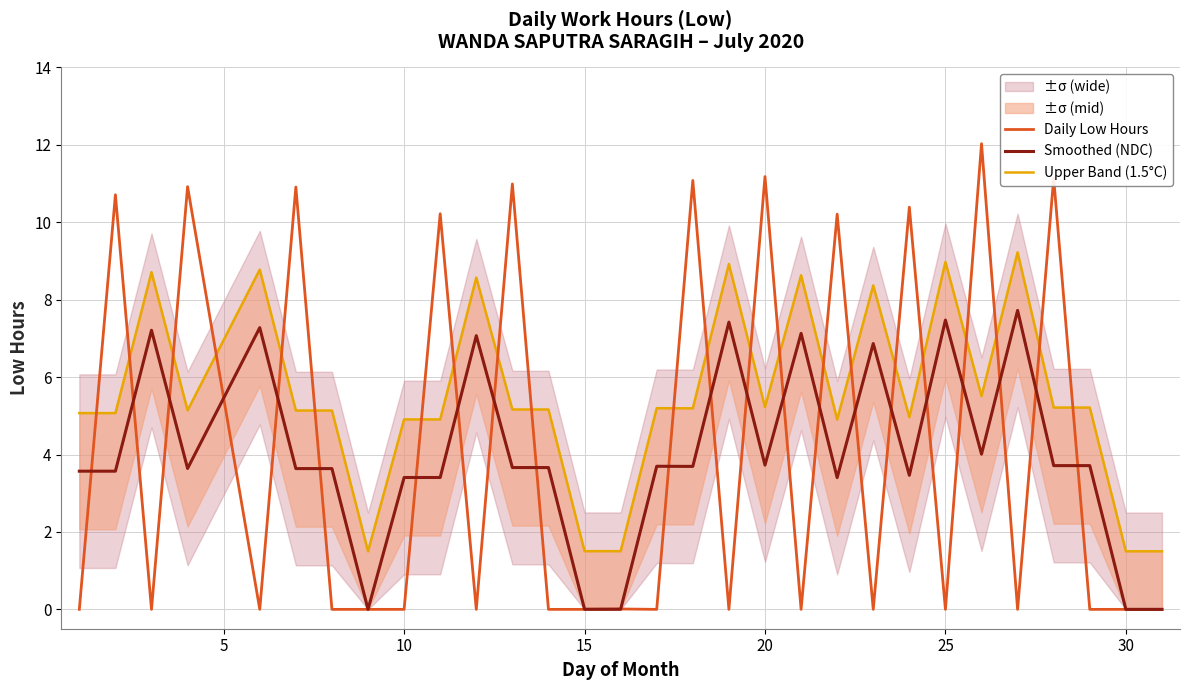

Is it true that Smoothed (NDC) equals 5.3 at 20?

False